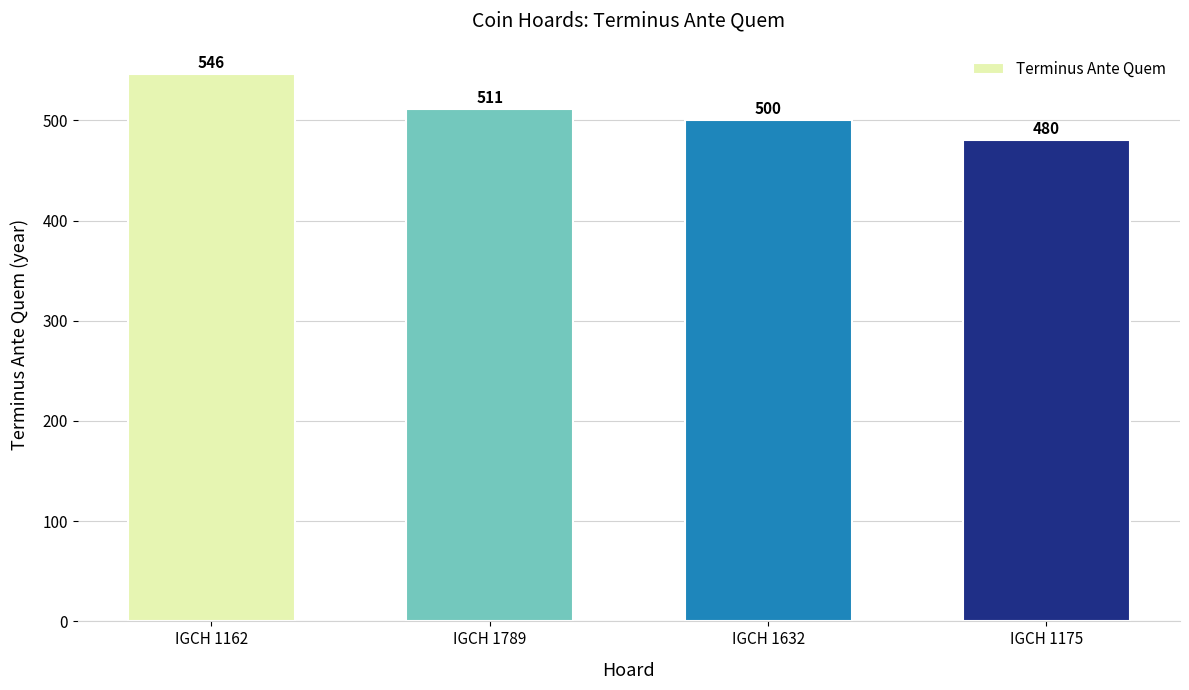

Approximately how many times larger is the value at IGCH 1789 compared to IGCH 1175?

1.1